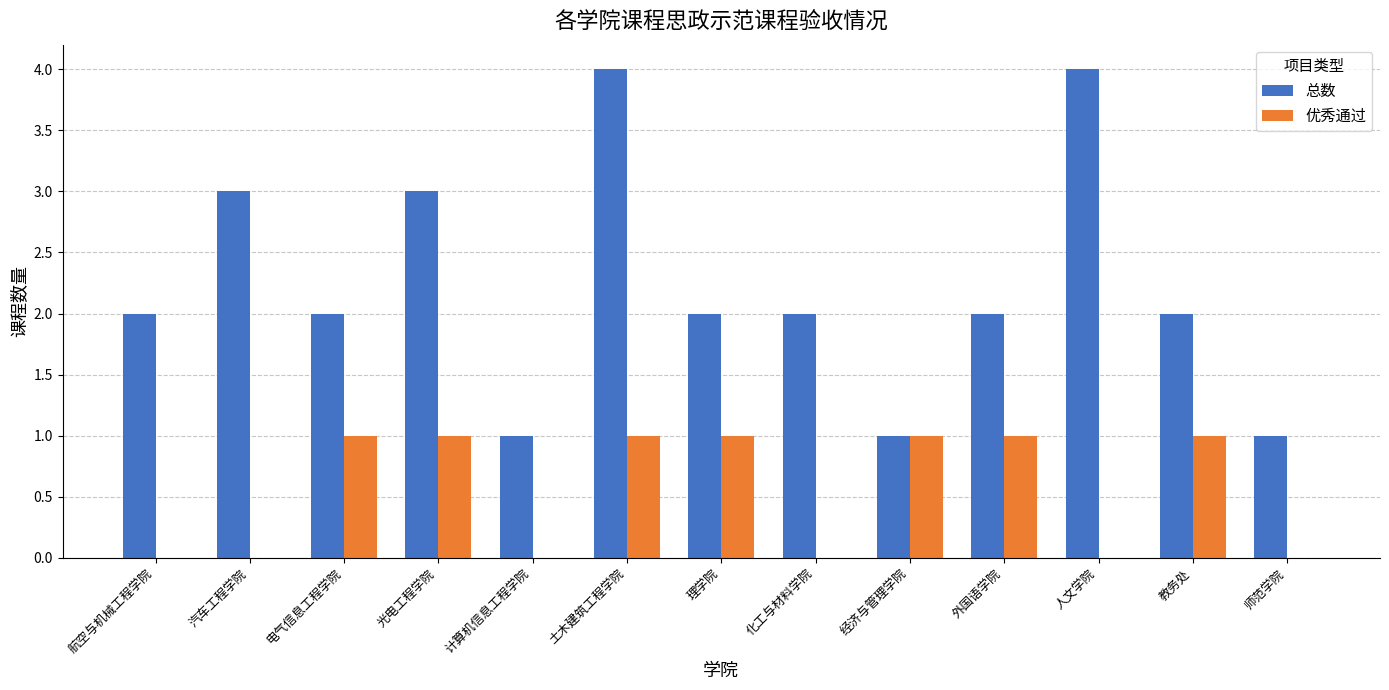

Reading left to right, transcribe all the data shown in this chart.

总数: 2	3	2	3	1	4	2	2	1	2	4	2	1
优秀通过: 0	0	1	1	0	1	1	0	1	1	0	1	0